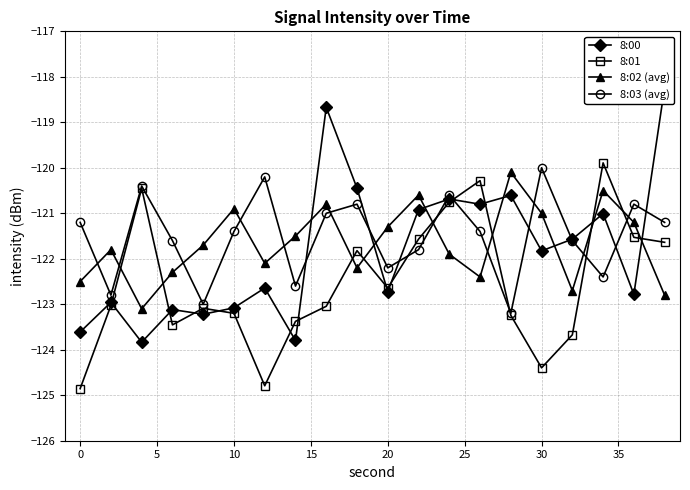

Which category has the highest value in the 8:03 (avg) series?

30